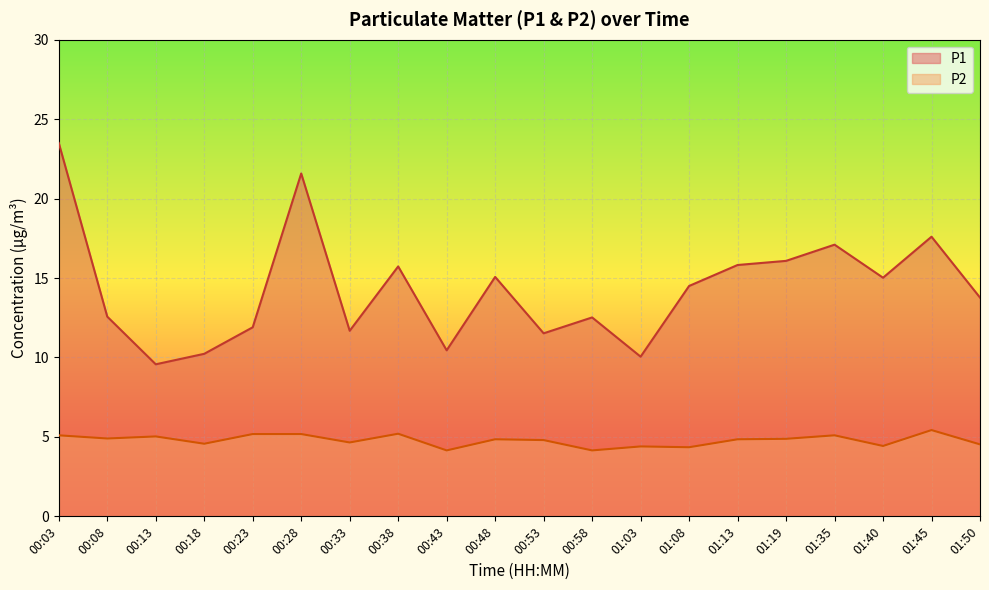

Rank the series at 01:13 from lowest to highest value.

P2, P1